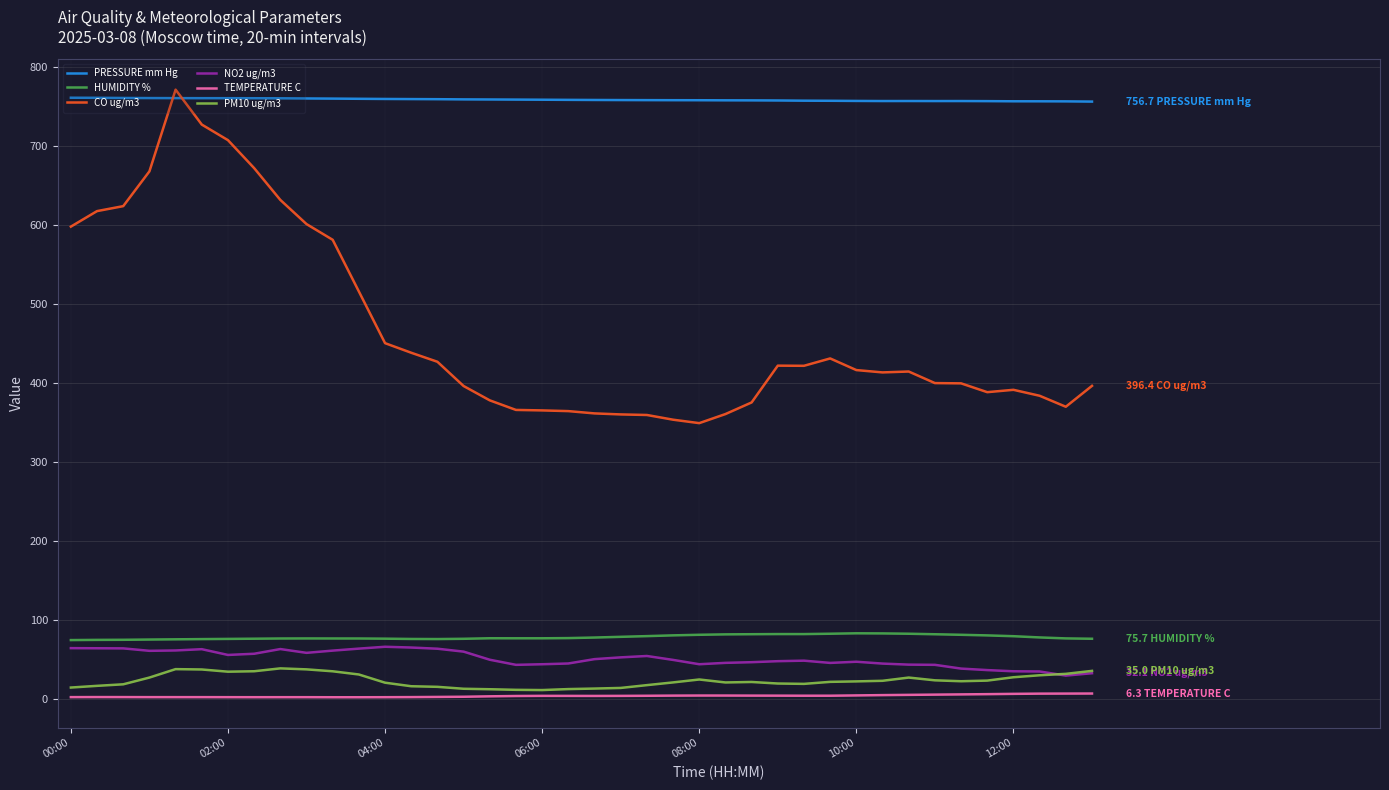

Rank the series by their maximum value, from lowest to highest.

TEMPERATURE C, PM10 ug/m3, NO2 ug/m3, HUMIDITY %, PRESSURE mm Hg, CO ug/m3